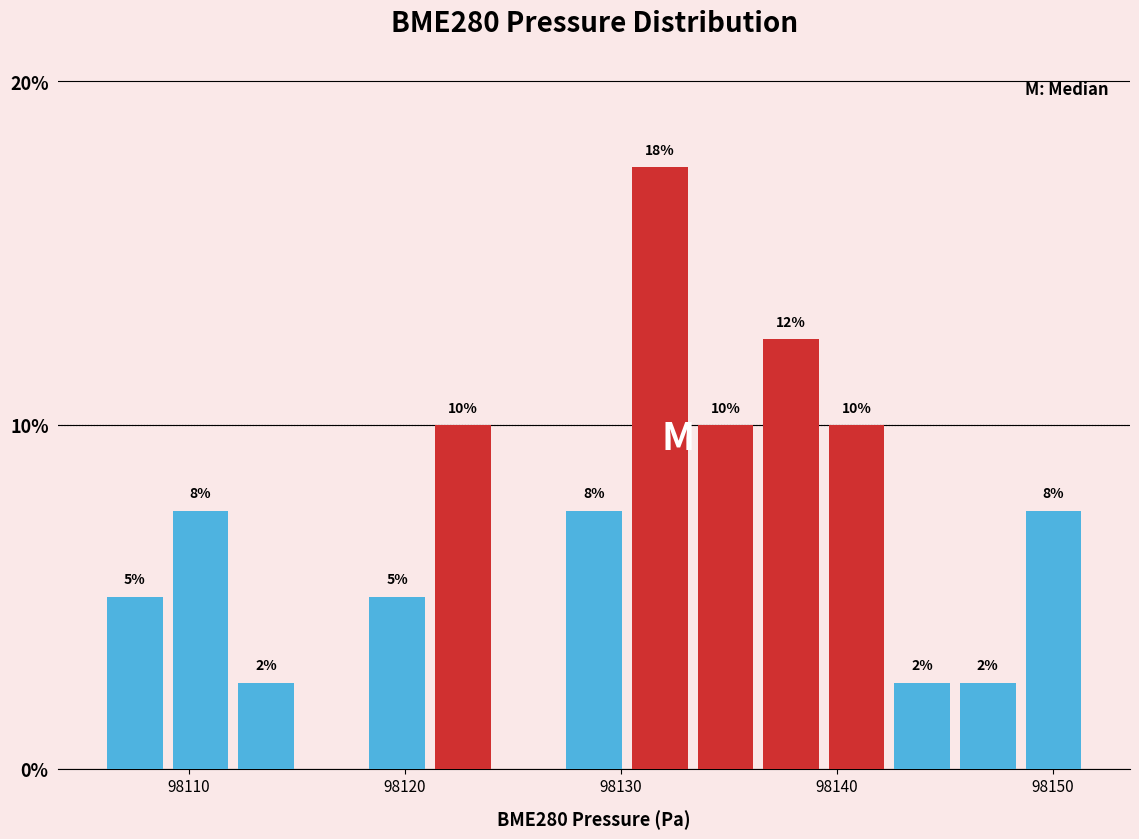

Read against the x-axis, roughly where is the centre of the tallest bar?

98132